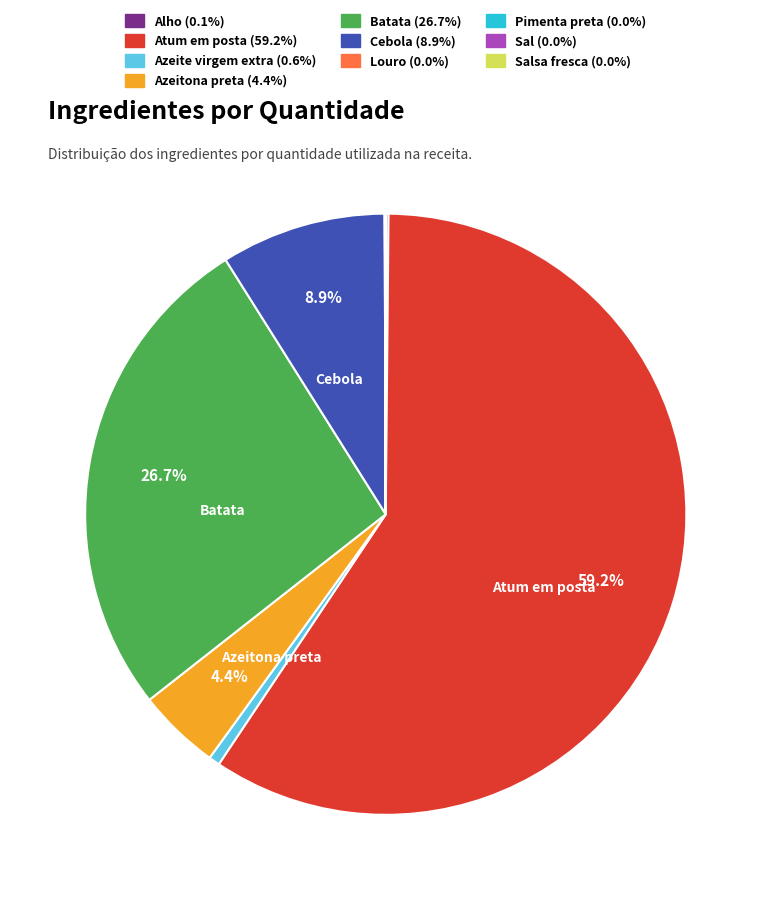

Does any single category account for the majority?

Yes